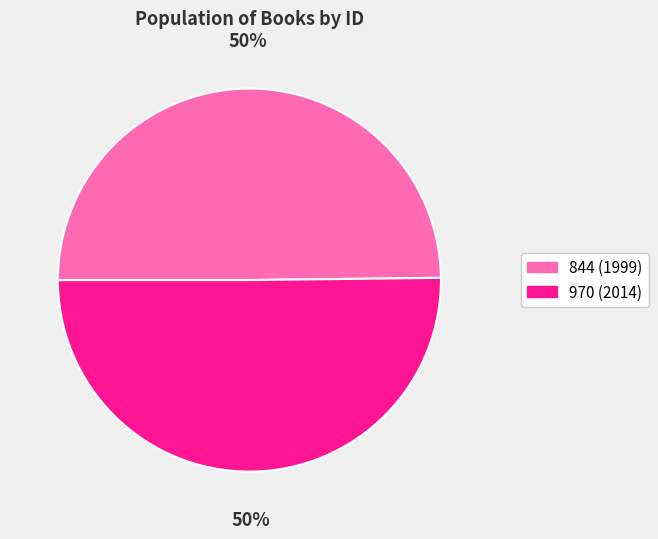

Is the sum of 970 and 844 greater than half?

Yes